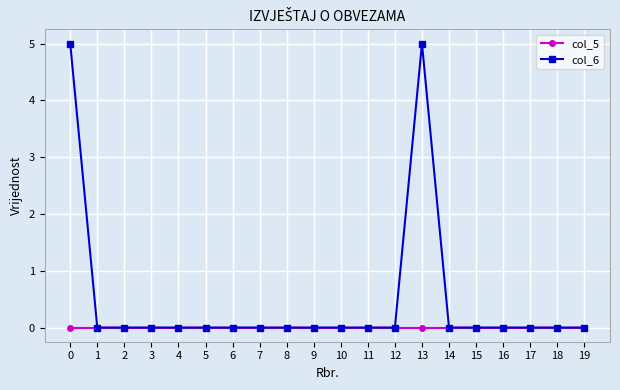

Which series changed the most between 13 and 17?

col_6